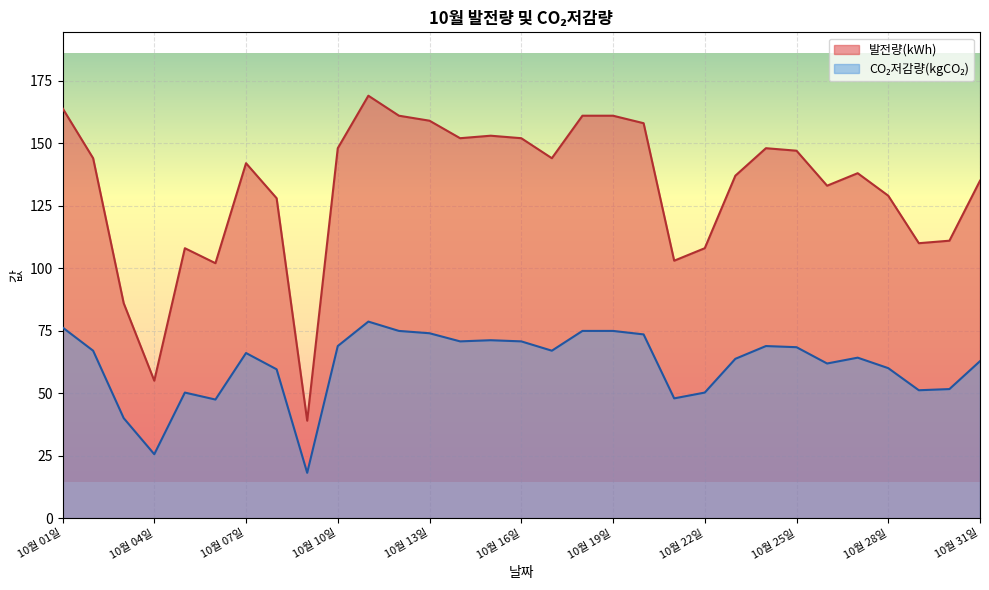

At how many categories does at least one series exceed 77?

29